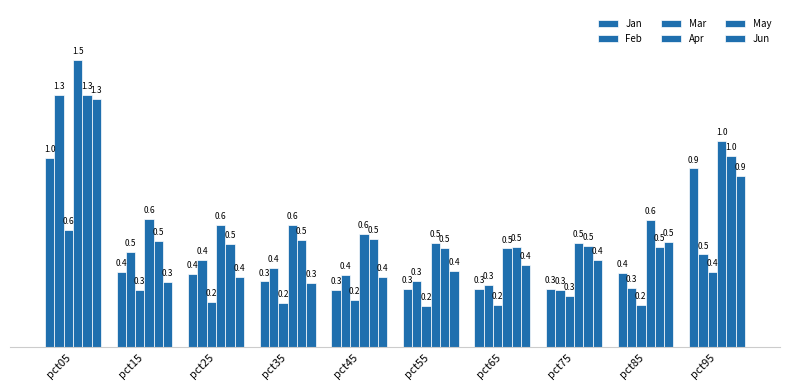

Count the number of categories in the chart.

10